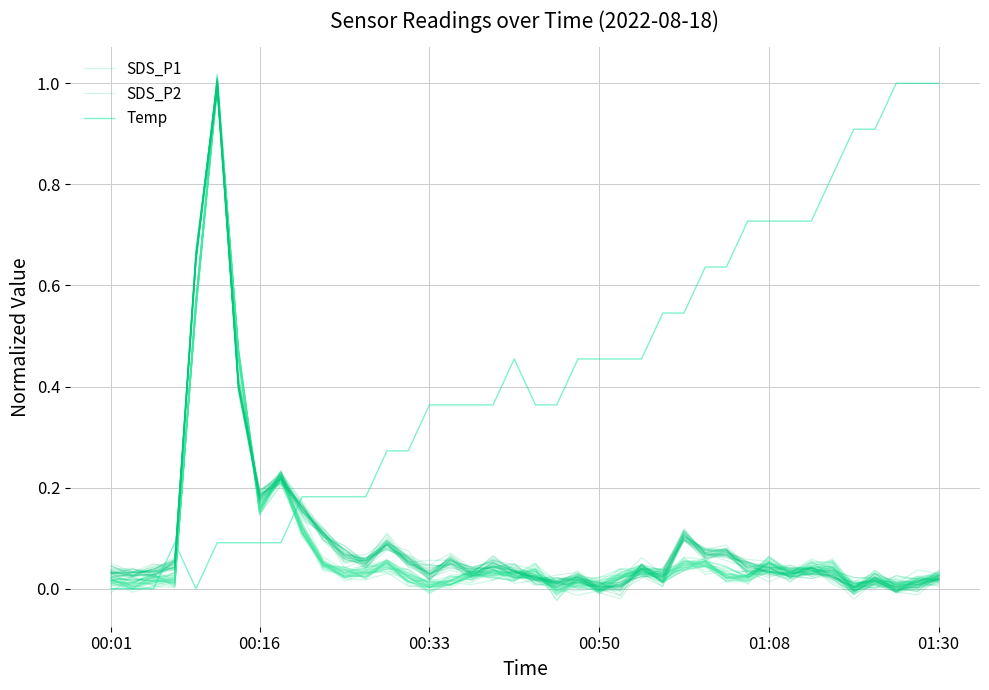

How many interior local peaks does the SDS_P2 series have?

11